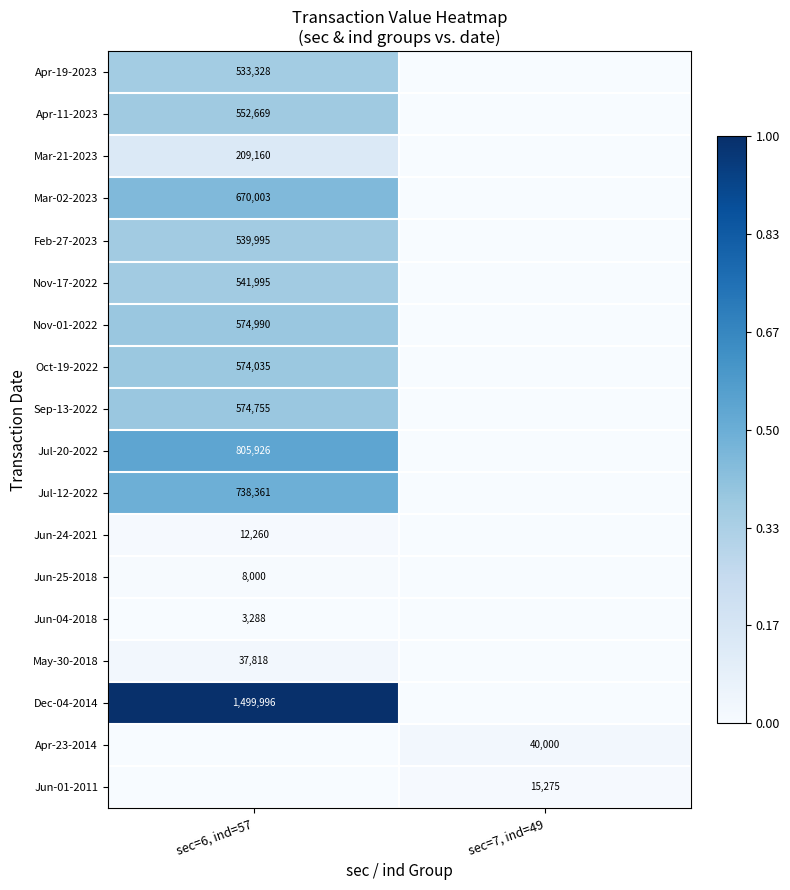

Which has a higher value, sec=6, ind=57 or sec=7, ind=49?

sec=6, ind=57